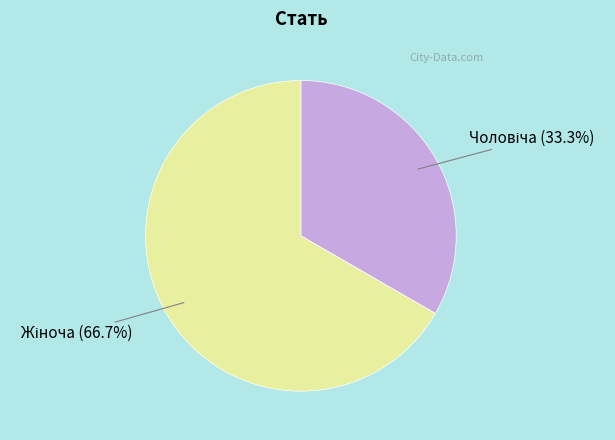

Is there a majority slice in this chart?

Yes